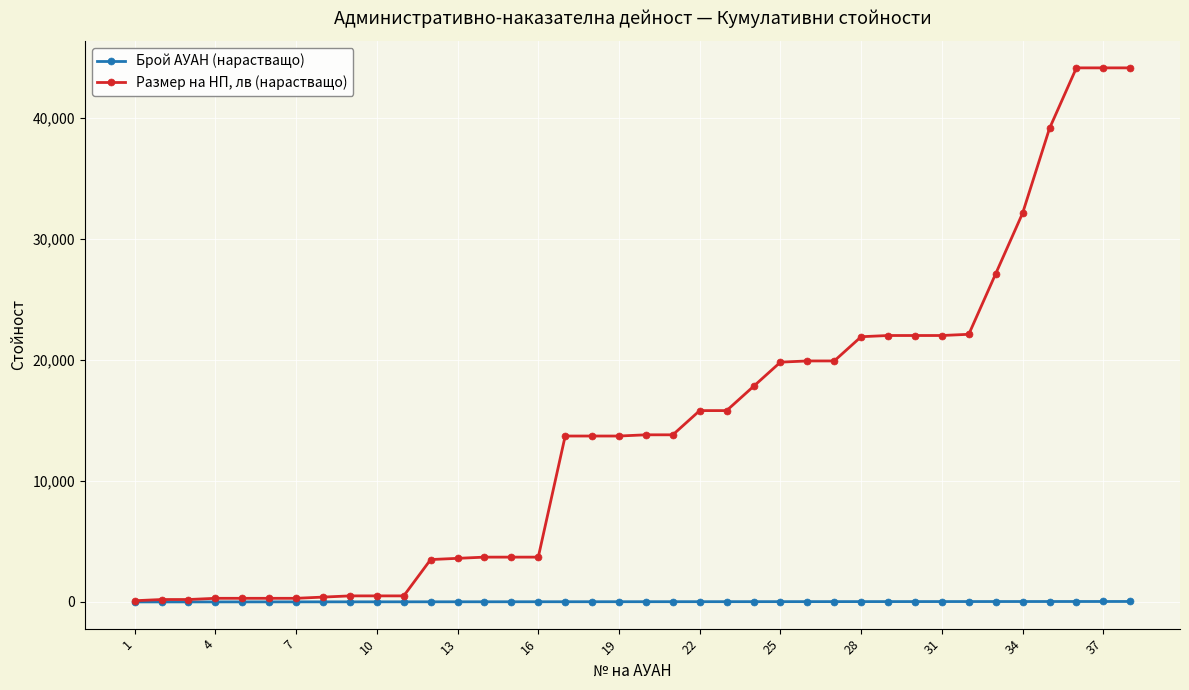

Which series has the largest range (max minus min)?

Размер на НП, лв (нарастващо)